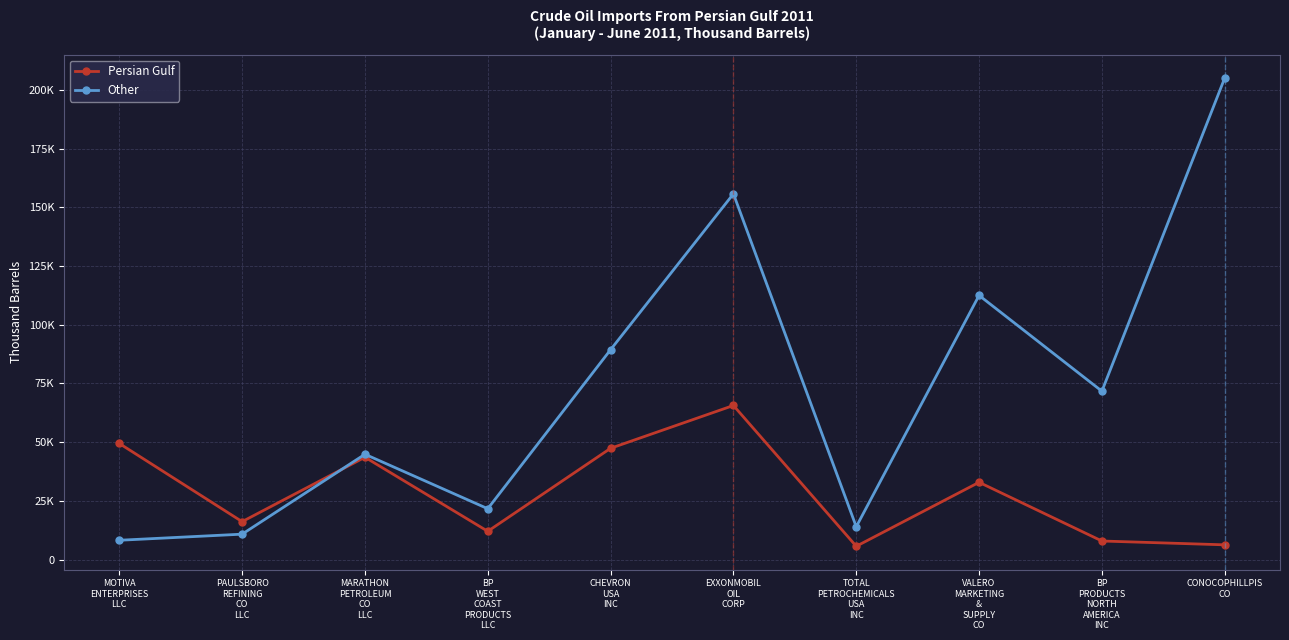

What are all the series names shown in the legend?

Persian Gulf, Other